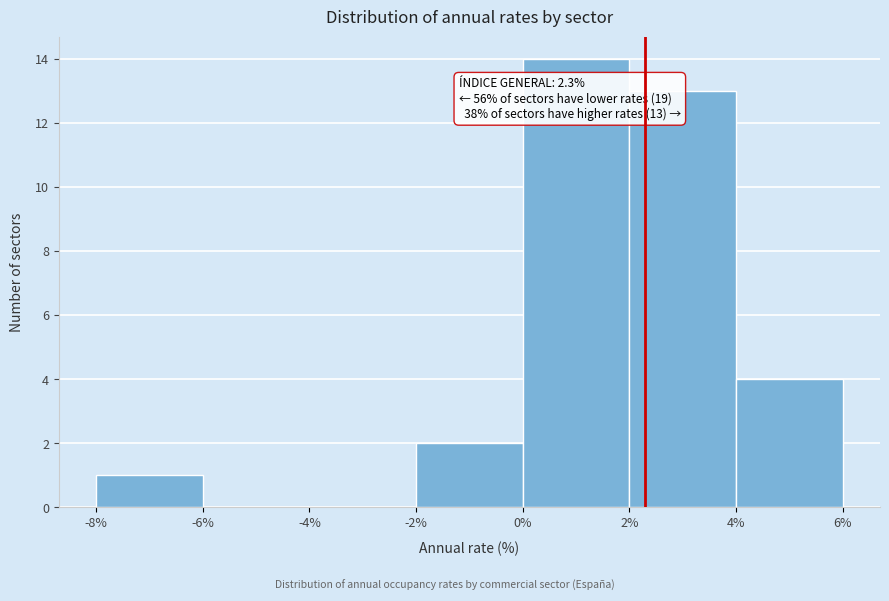

Which range on the x-axis has the tallest bar?

0% to 2%